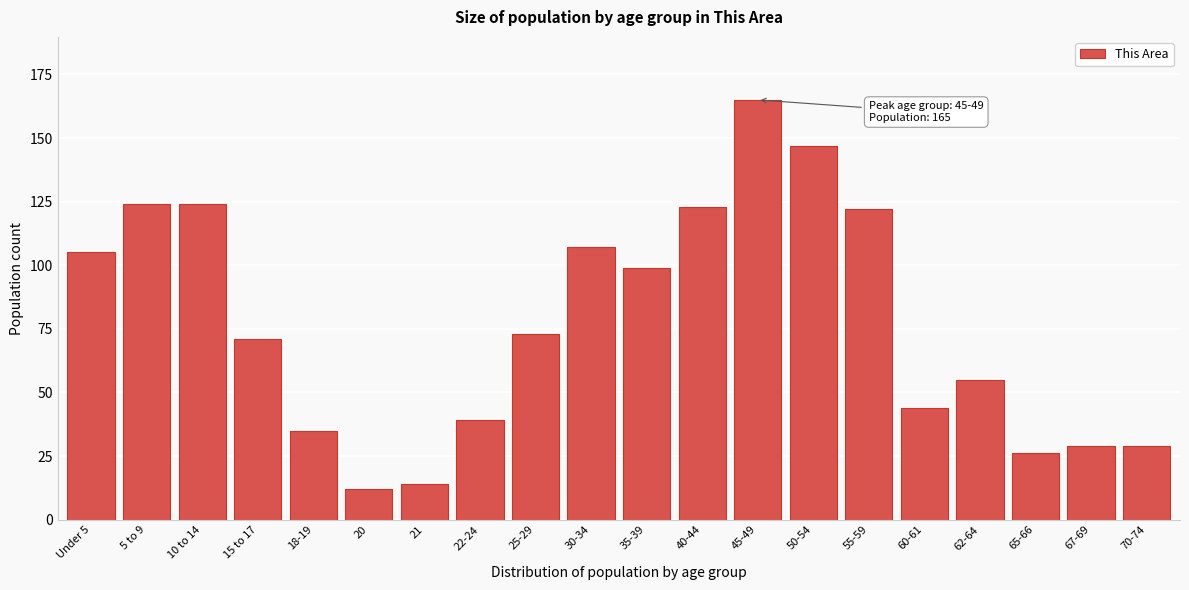

Reading left to right, transcribe all the data shown in this chart.

Under 5=105	5 to 9=124	10 to 14=124	15 to 17=71	18-19=35	20=12	21=14	22-24=39	25-29=73	30-34=107	35-39=99	40-44=123	45-49=165	50-54=147	55-59=122	60-61=44	62-64=55	65-66=26	67-69=29	70-74=29